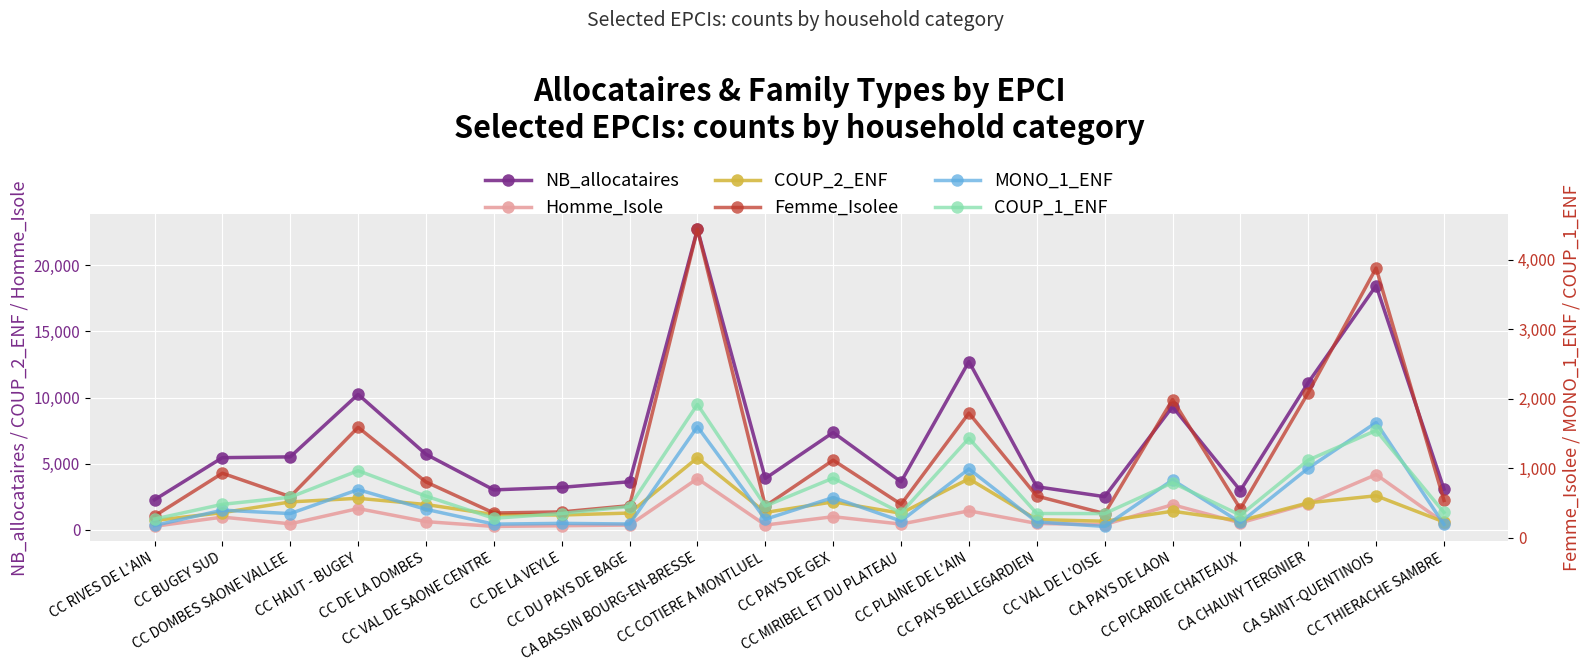

How many values in the MONO_1_ENF series are below 346?

10